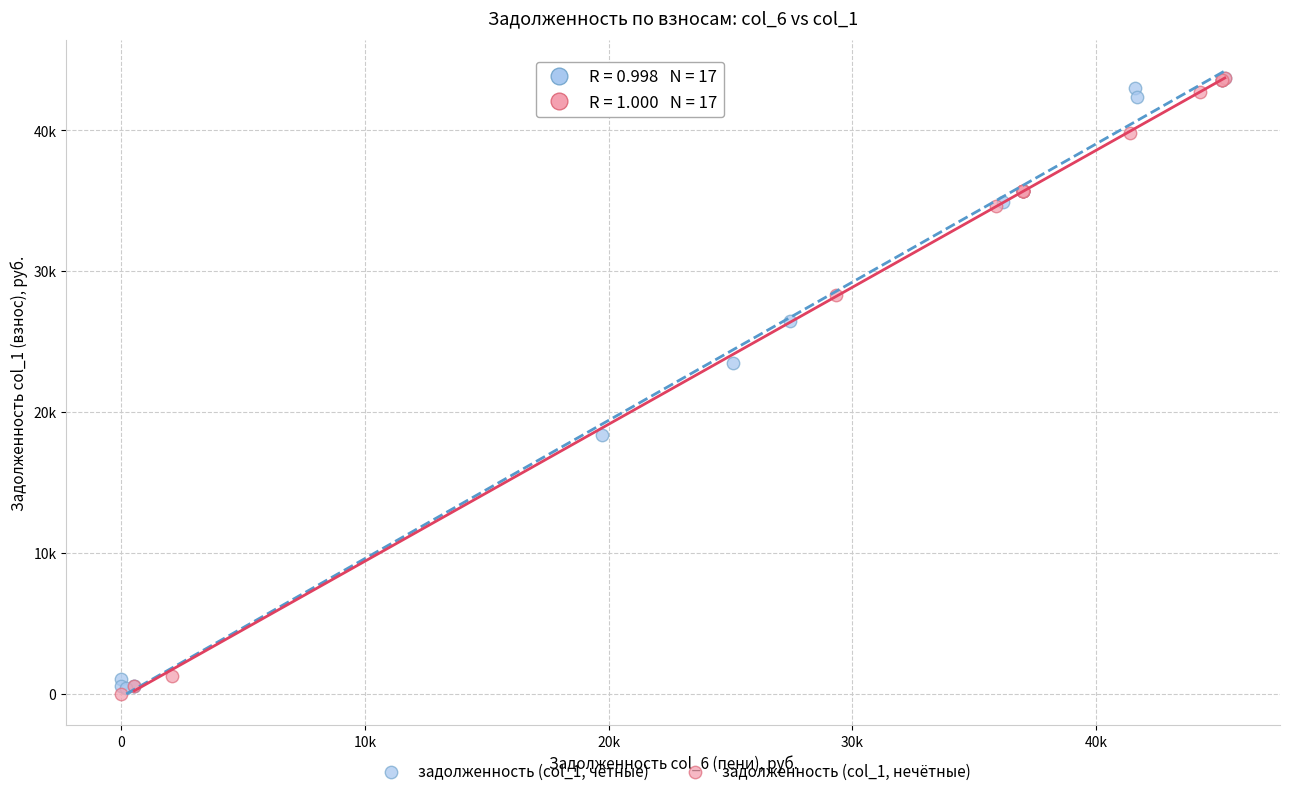

What are all the series names shown in the legend?

задолженность (col_1, чётные), задолженность (col_1, нечётные)